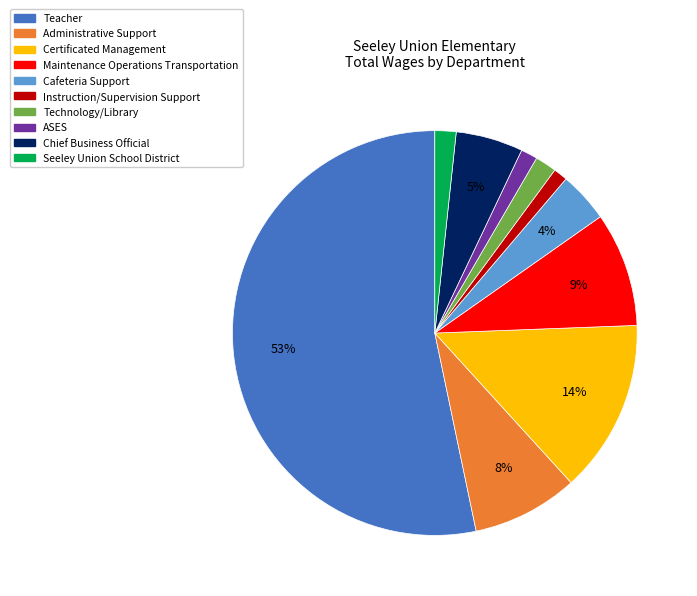

What percentage is the Administrative Support slice, to the nearest percent?

8%